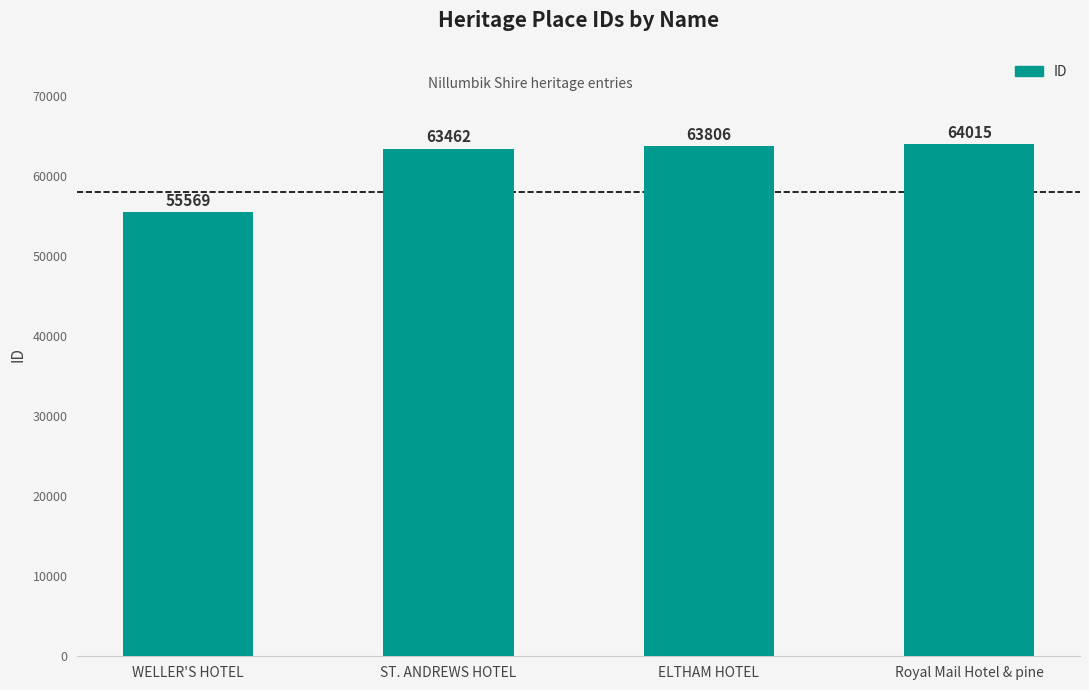

Reading right to left, list all the values displayed in this chart.

Royal Mail Hotel & pine=64015	ELTHAM HOTEL=63806	ST. ANDREWS HOTEL=63462	WELLER'S HOTEL=55569